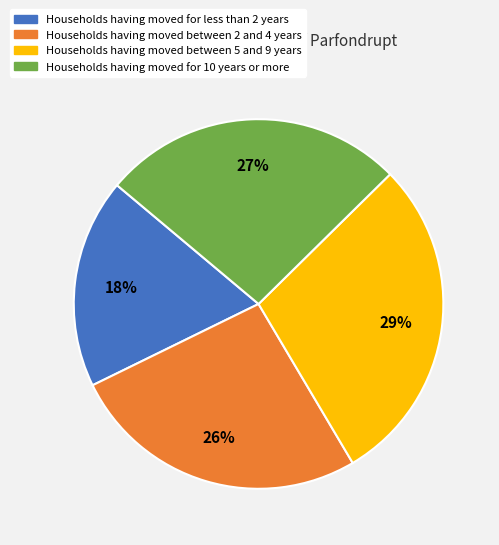

How many slices are in this pie chart?

4